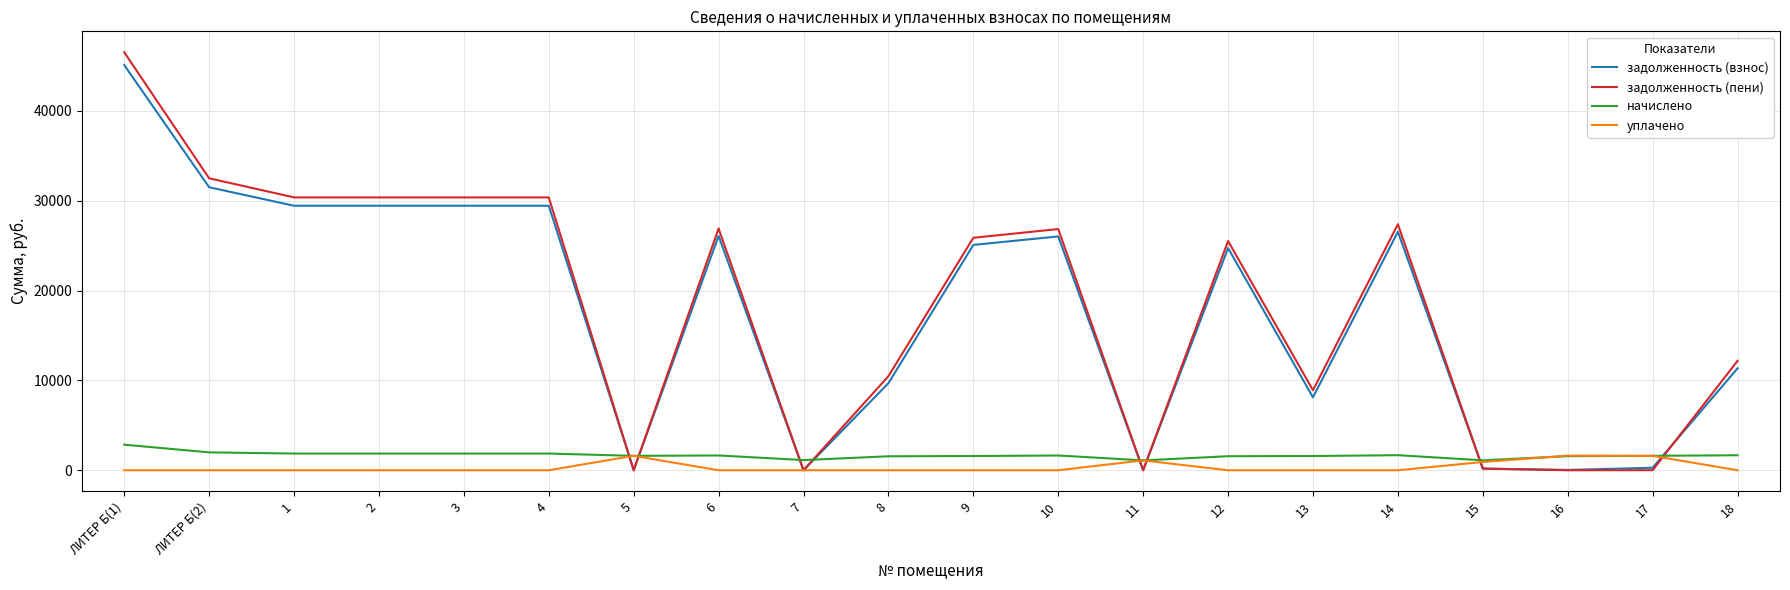

Between 13 and 15, which series saw the biggest shift?

задолженность (пени)